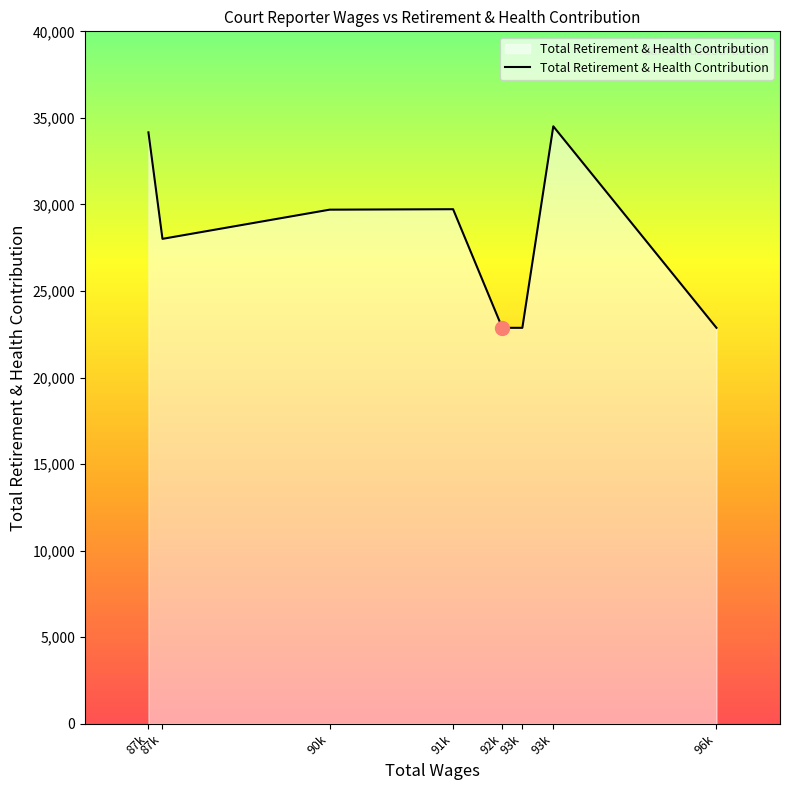

What is the label of the 6th point from the left?

93k